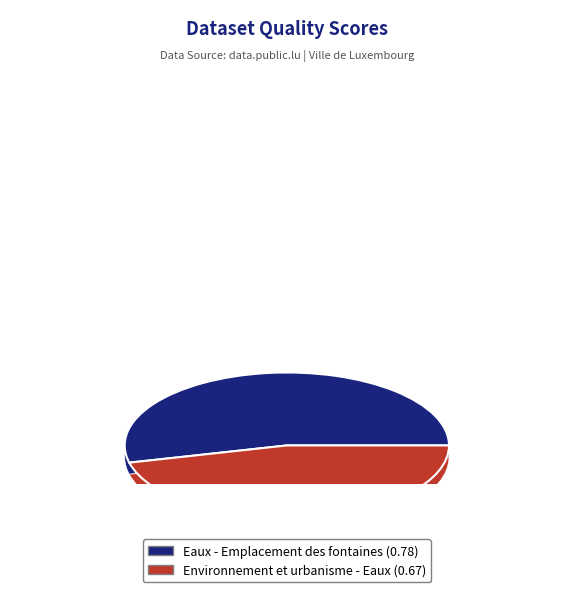

To the nearest percent, what is the average slice percentage?

50%